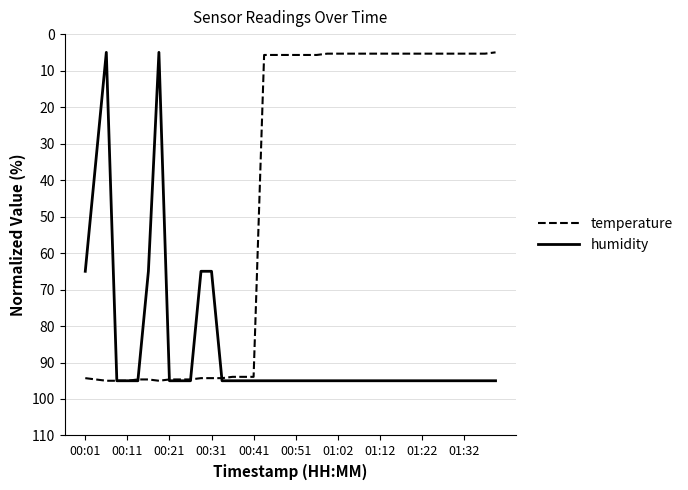

List the series in order of their overall mean, lowest first.

temperature, humidity